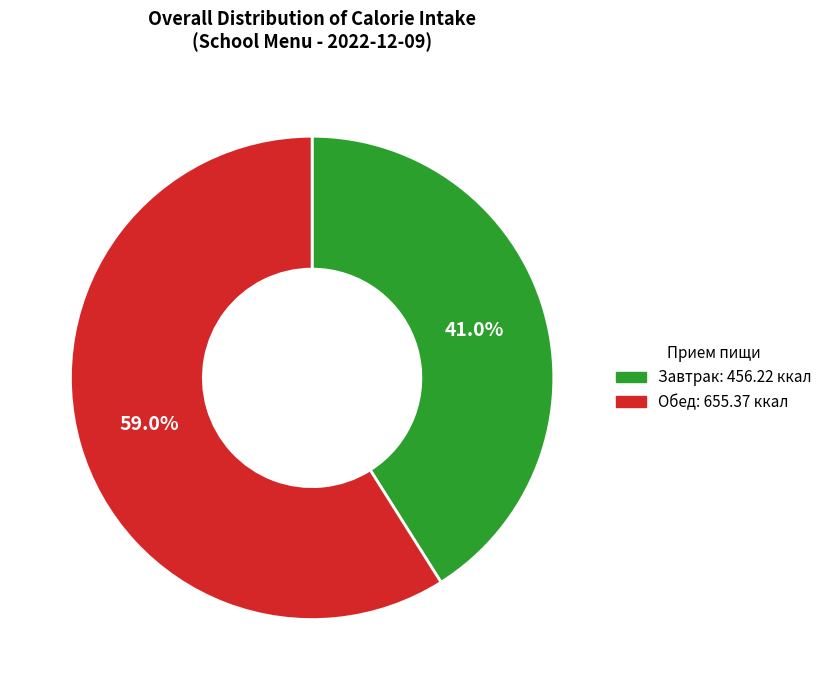

Which slice represents more than half of the pie?

Обед